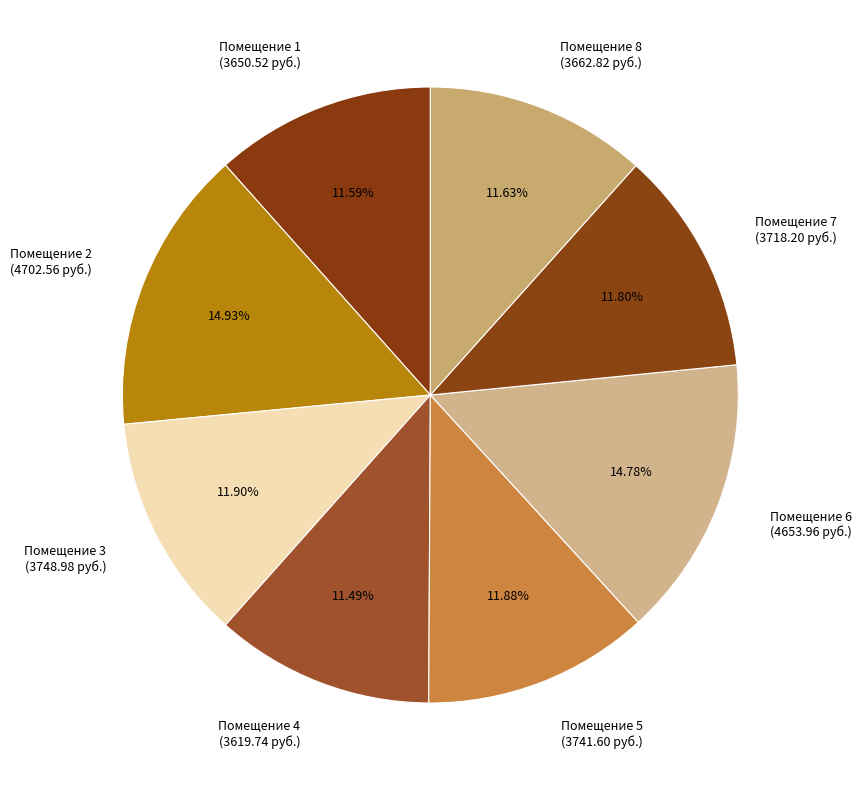

Combined, do Помещение 5 (3741.60 руб.) and Помещение 3 (3748.98 руб.) account for over 50%?

No